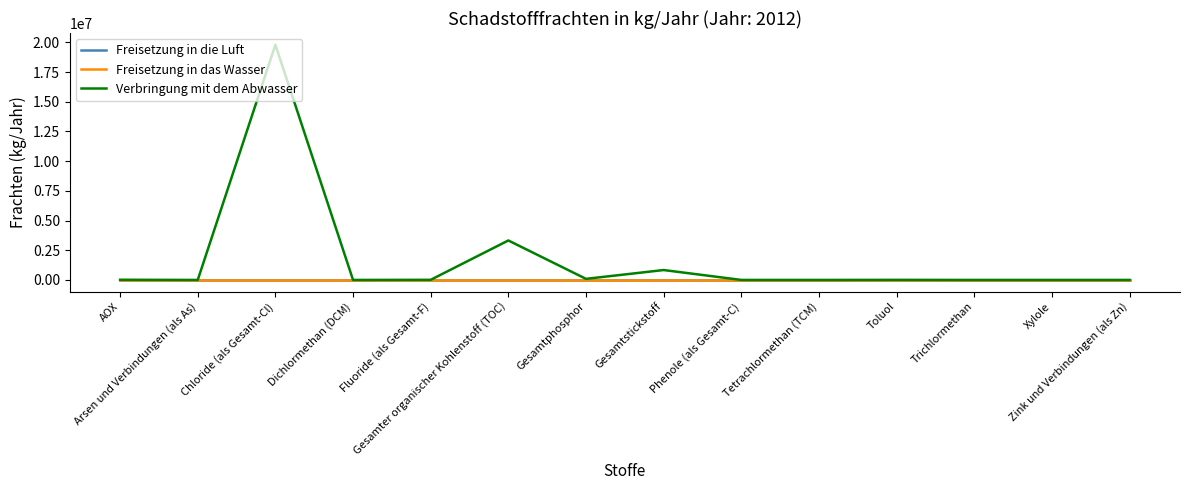

Where is Freisetzung in das Wasser nearest to the value 0?

AOX